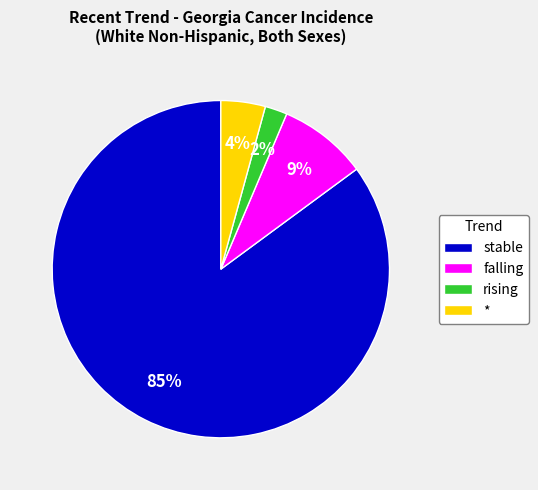

Is stable the majority of the pie?

Yes